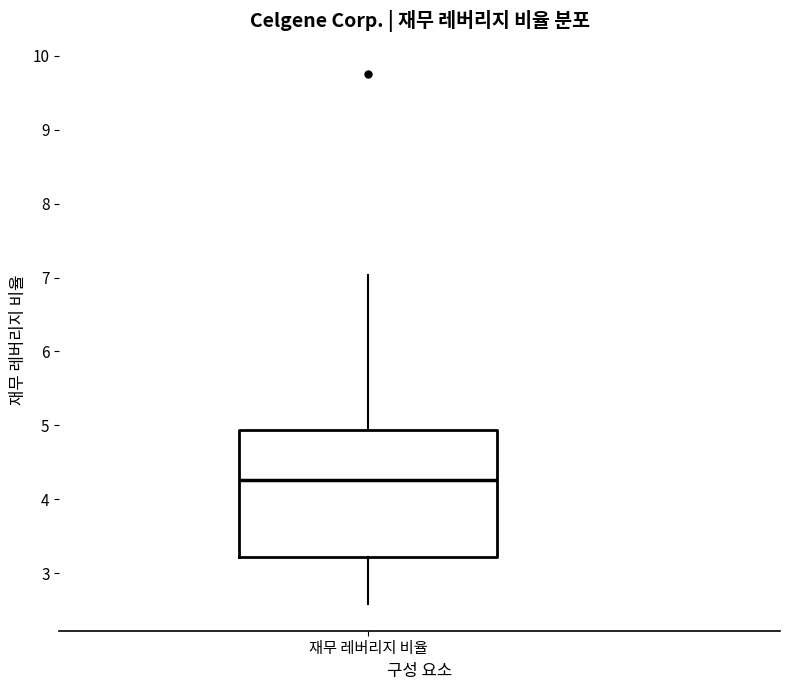

Where does the median line of the box for 재무 레버리지 비율 sit on the y-axis? The values are not printed on the chart, so give them approximately, as read against the axis.

4.3